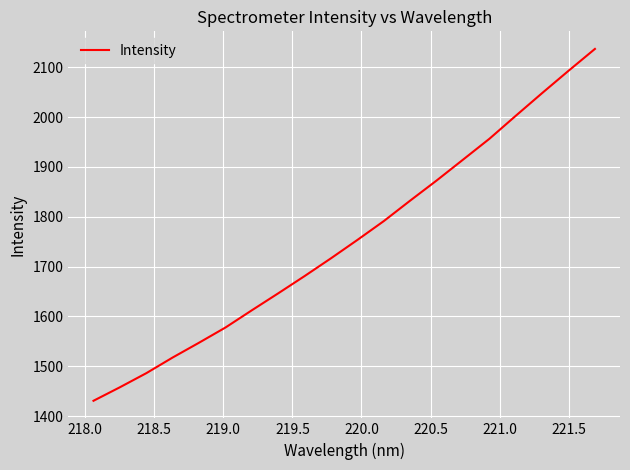

How many lines are shown in the chart?

1